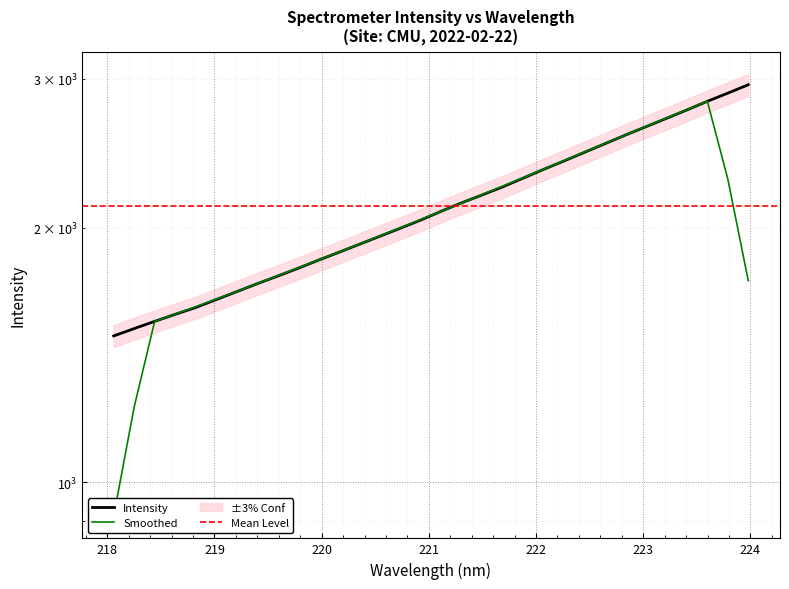

What is the sum of all values?

67910.0